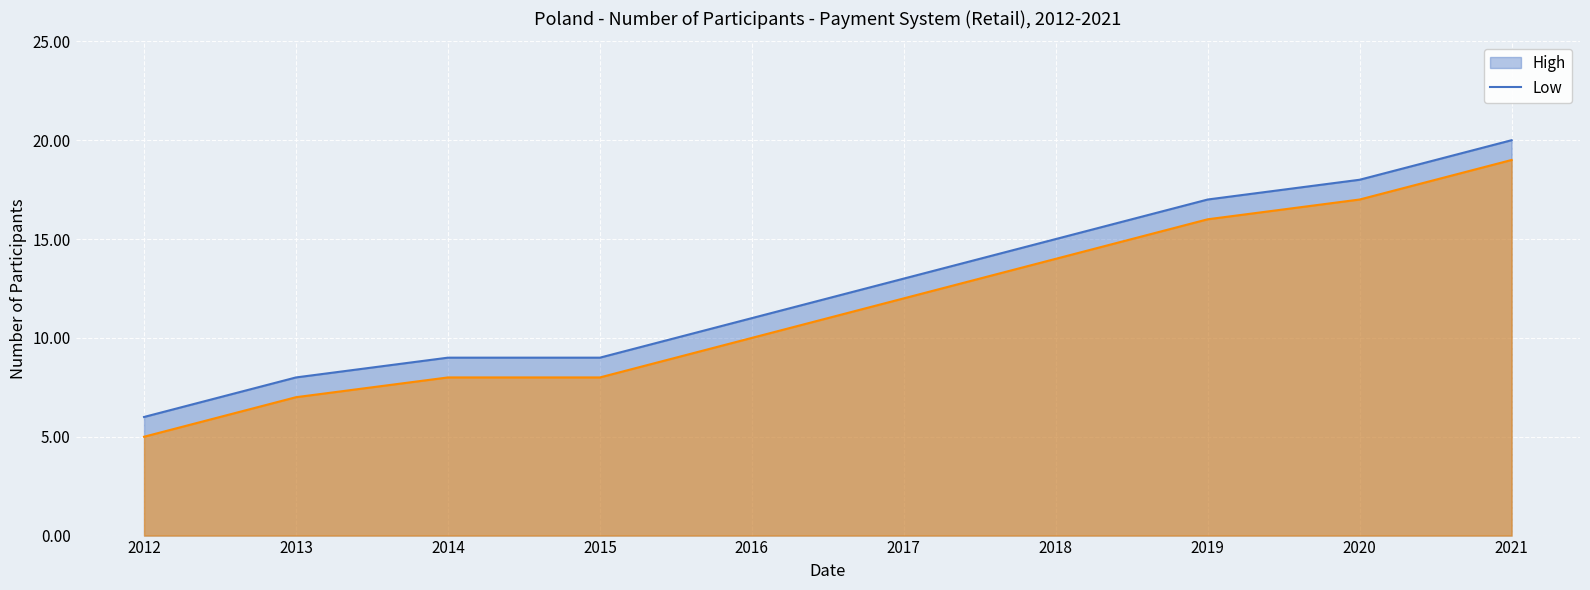

True or false: Participants (lower bound) has more than 2 interior local peaks.

False